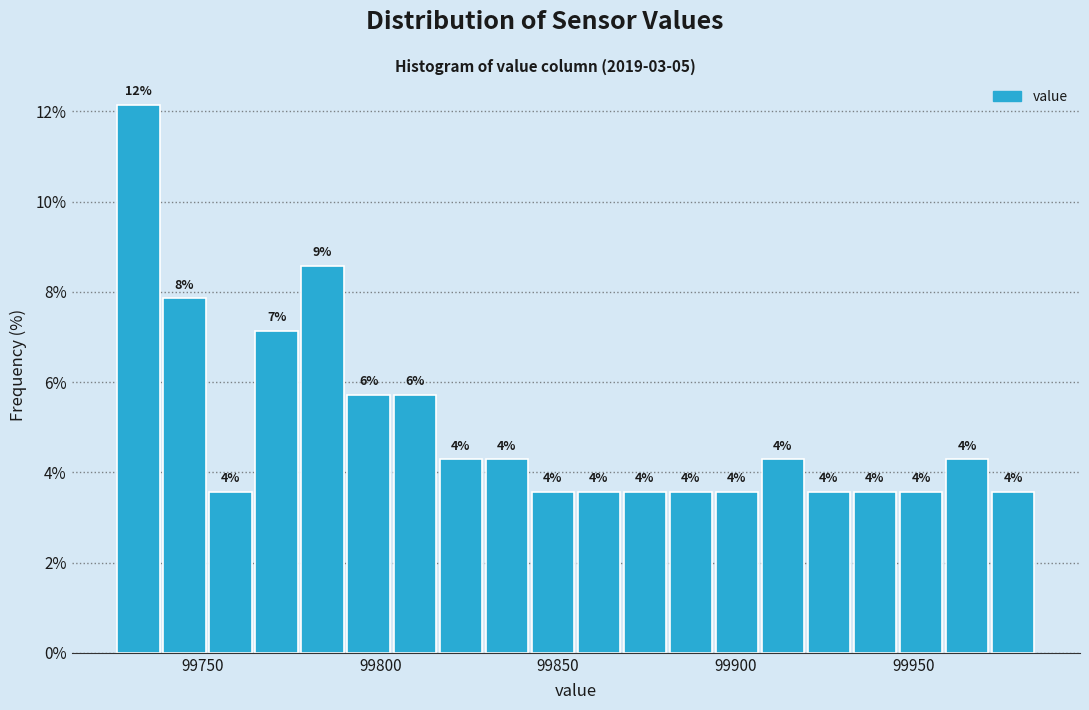

Around what value on the x-axis is the tallest bar? Give the approximate position of its centre, as read against the axis.

99730